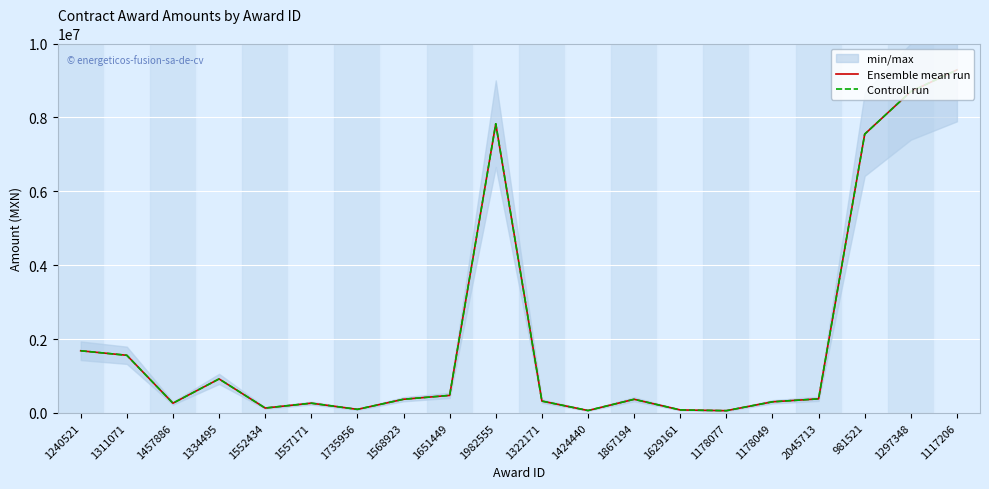

At 1178077, list the series in order from smallest to largest.

Ensemble mean run, Controll run